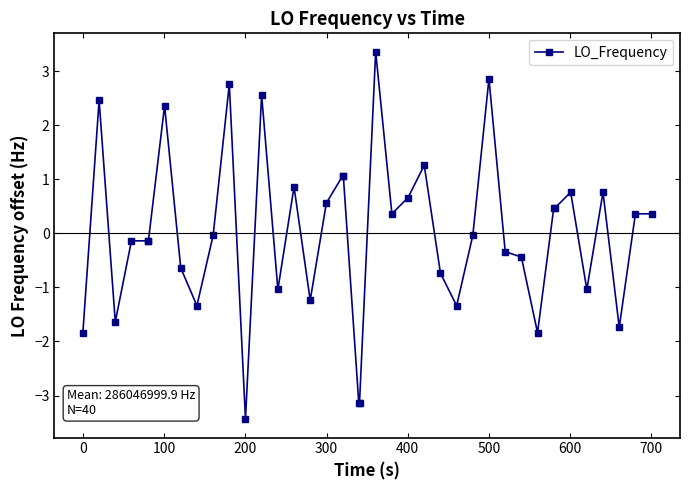

True or false: there are more than 1 points higher than both neighbors.

True